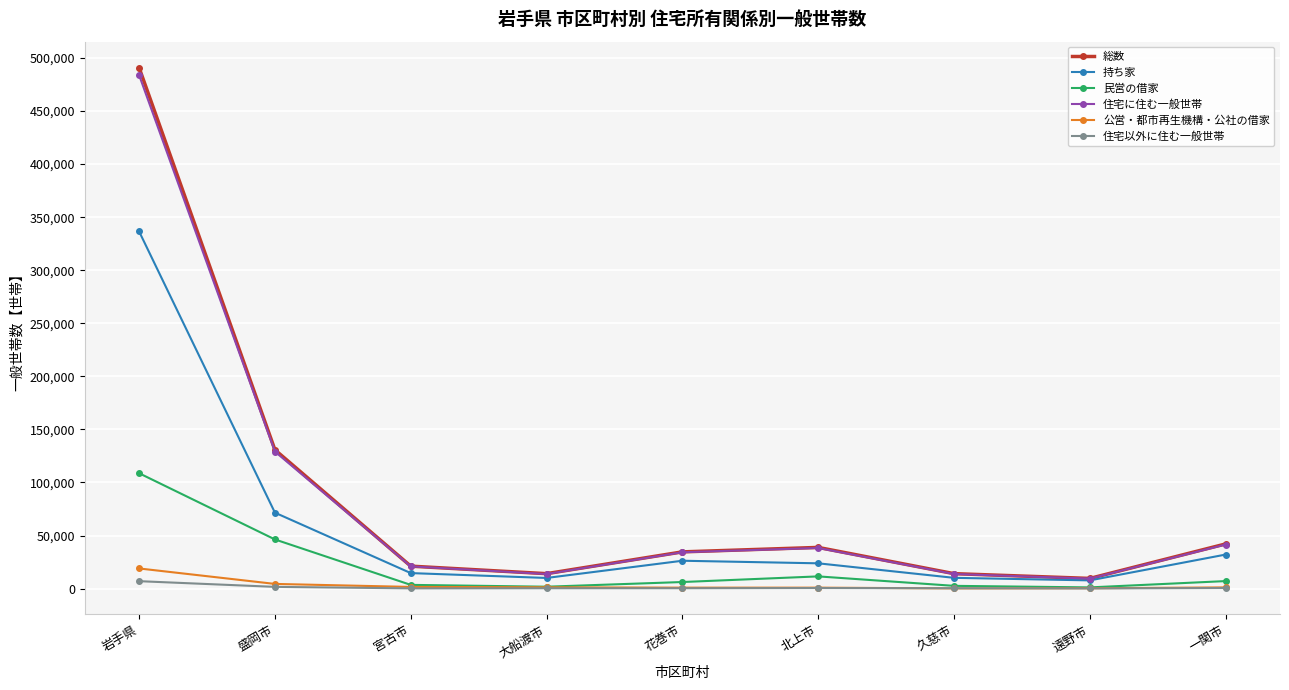

Read the 住宅に住む一般世帯 value at 花巻市, to the nearest 10.

34260